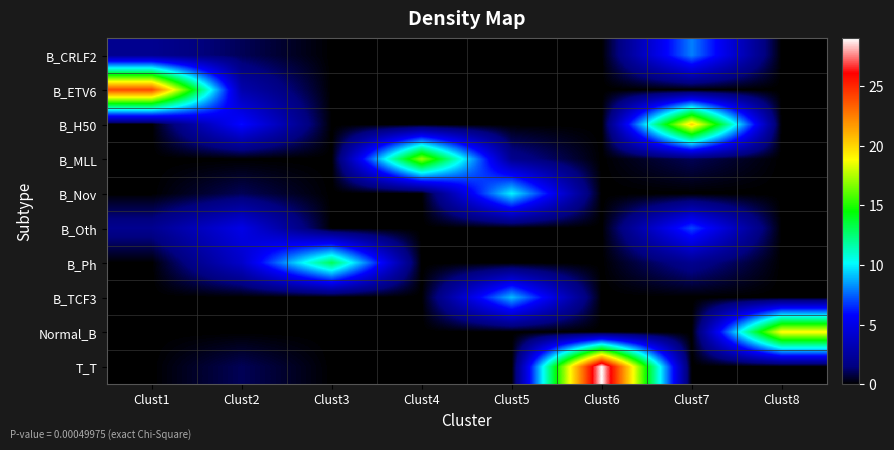

Between Clust1 and Clust7, which is larger?

Clust7